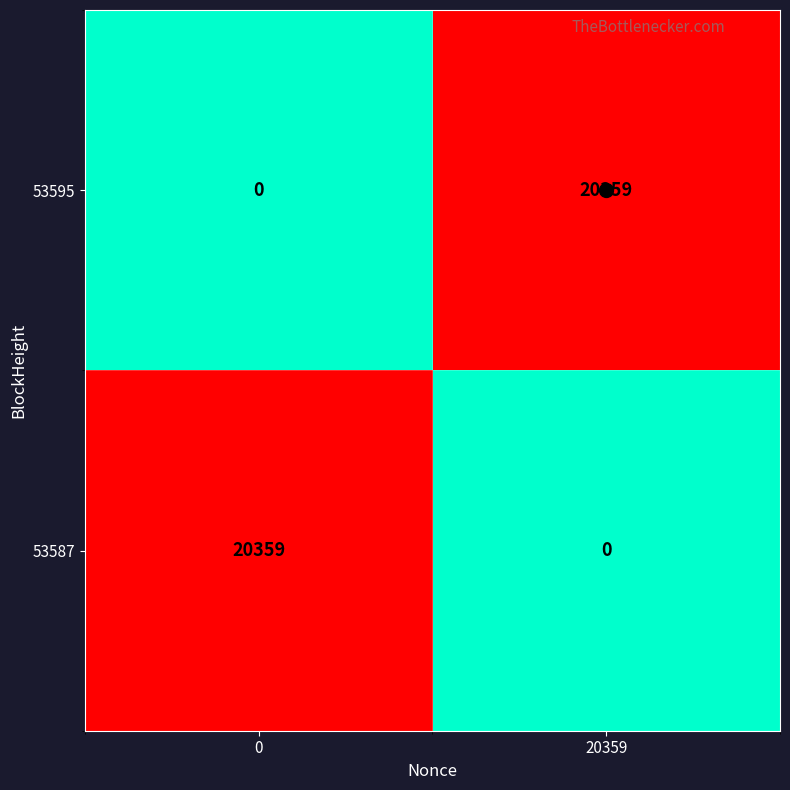

What is the difference between the highest and lowest values at 0?

20359